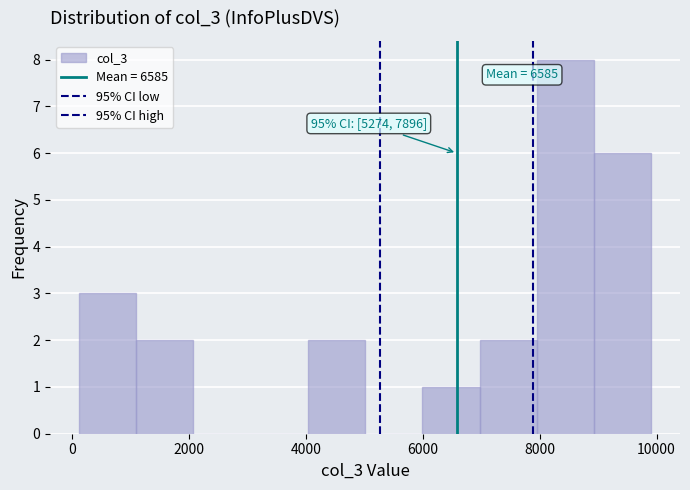

Which range on the x-axis has the tallest bar?

8000 to 9000